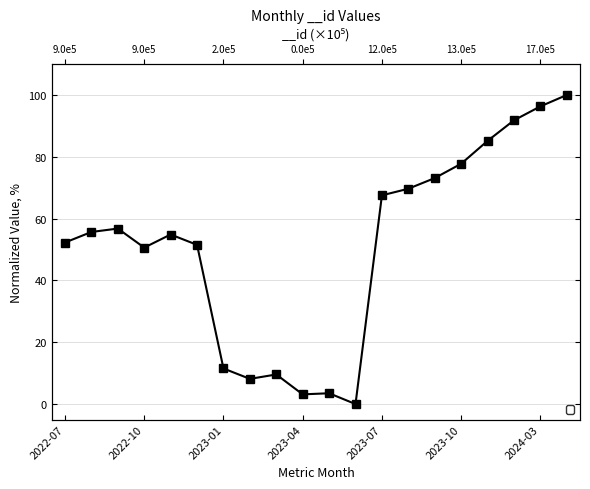

What is the value of the 4th point from the left?

50.6